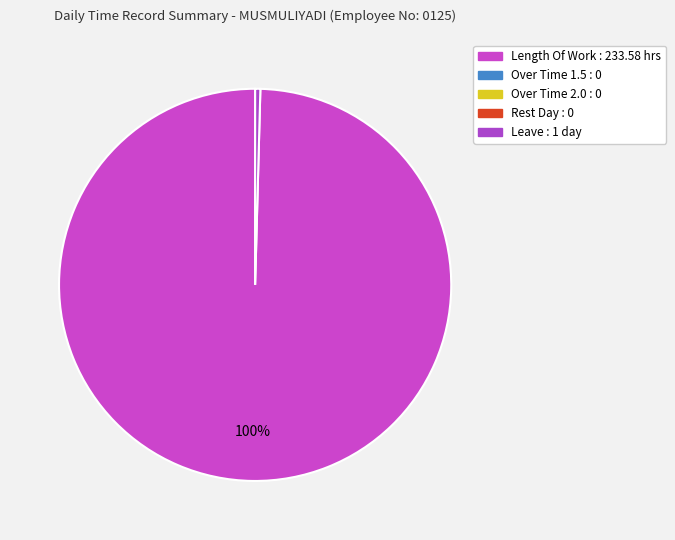

How many slices are in this pie chart?

2